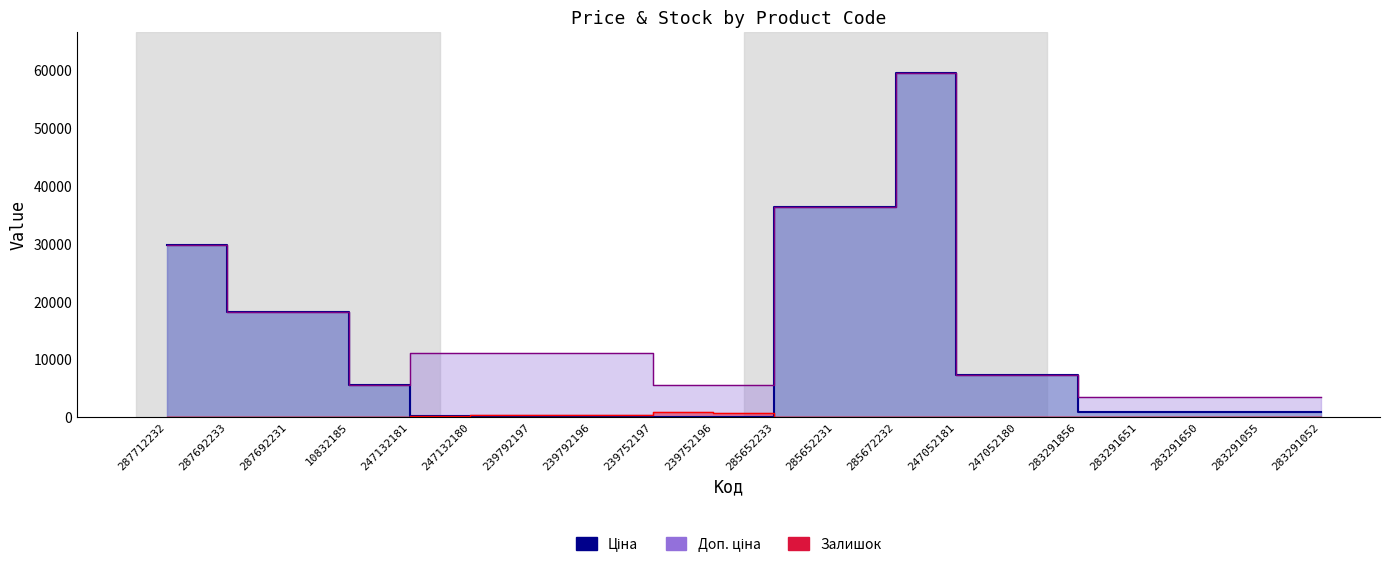

Rank the series by their maximum value, from lowest to highest.

Залишок, Ціна, Доп. ціна